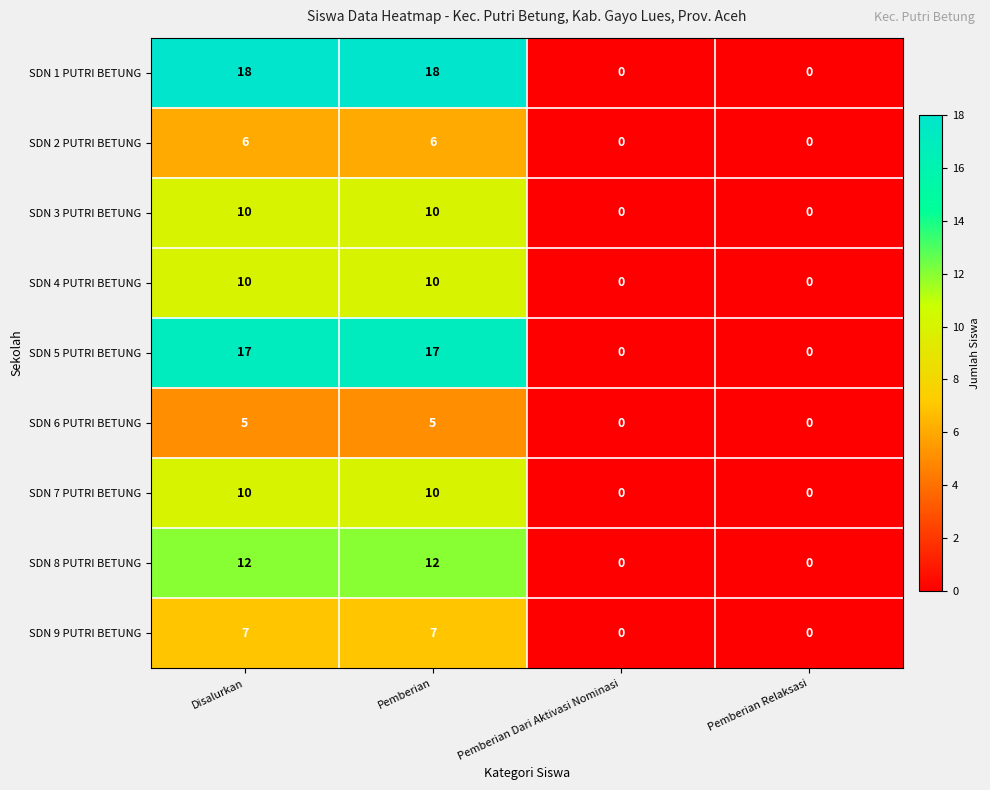

True or false: SDN 6 PUTRI BETUNG has a value of 7 at Disalurkan.

False